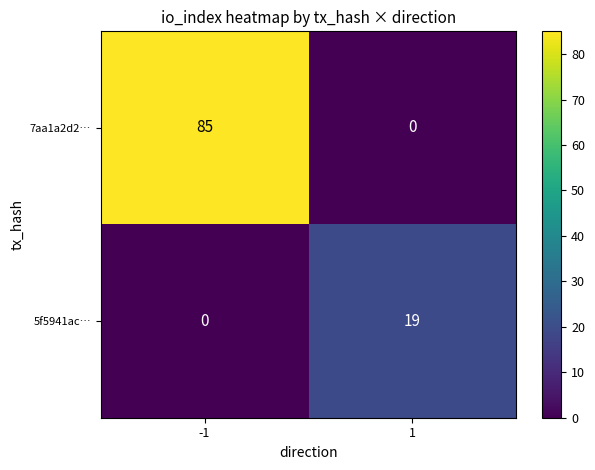

What is the total value across all series at 1?

19